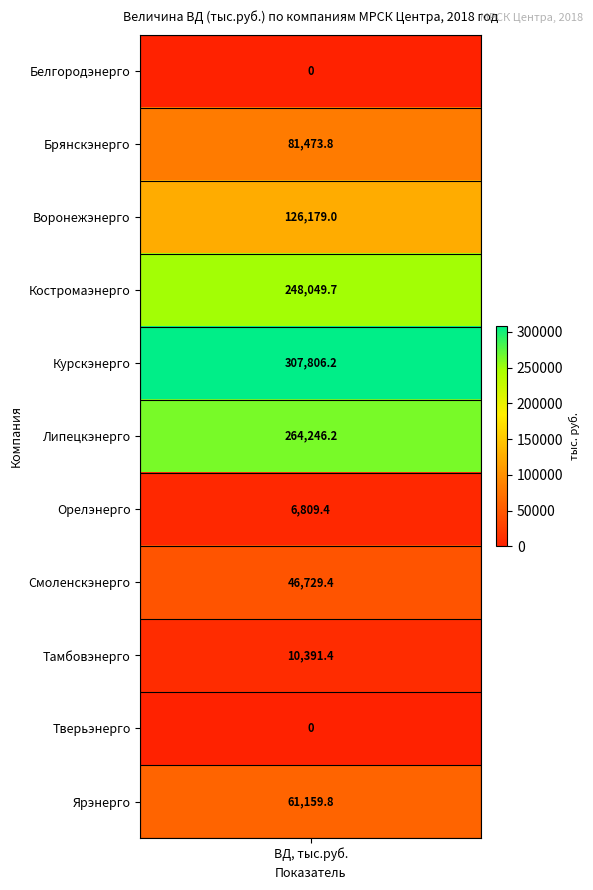

What is the change in value from 7 to 9?

-46729.4